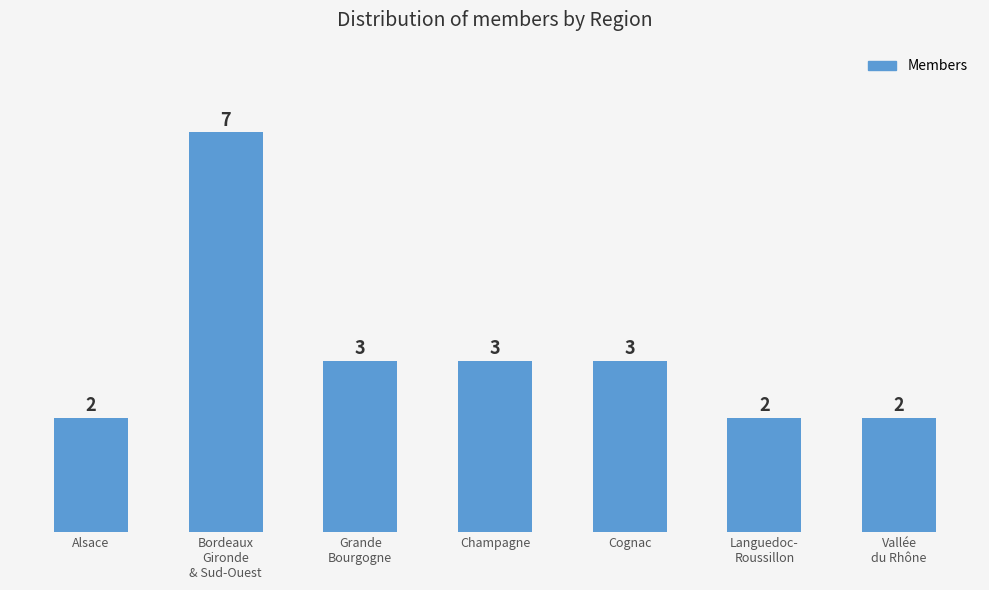

What is the label of the 2nd bar from the left?

Bordeaux
Gironde
& Sud-Ouest